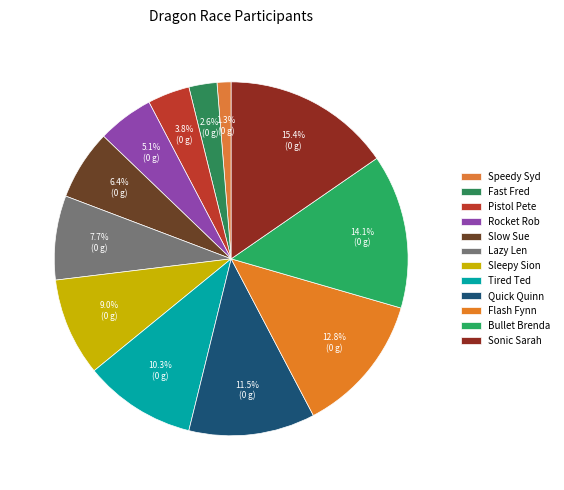

Count the number of slices in the pie.

12